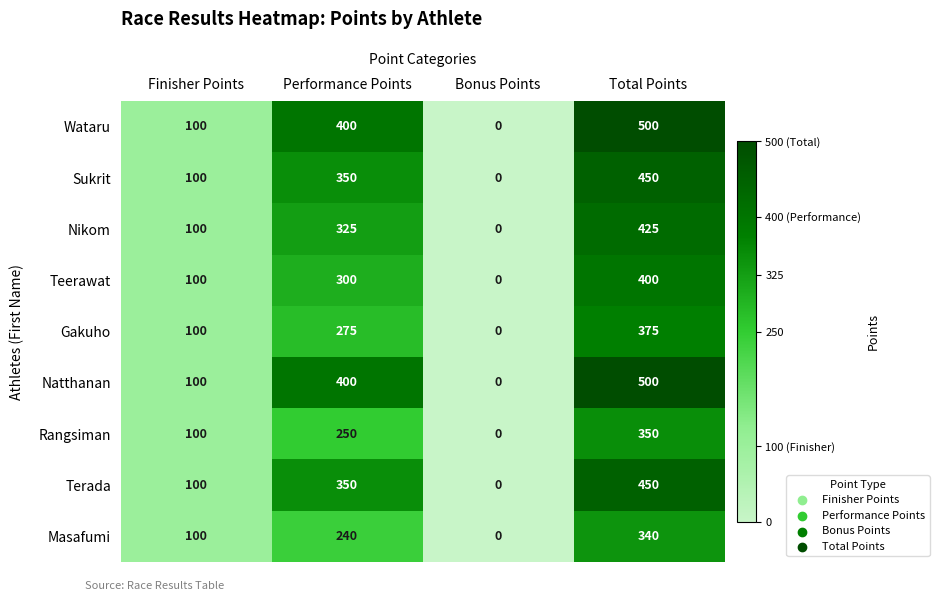

Rank the categories by Nikom value from lowest to highest.

Bonus Points, Finisher Points, Performance Points, Total Points